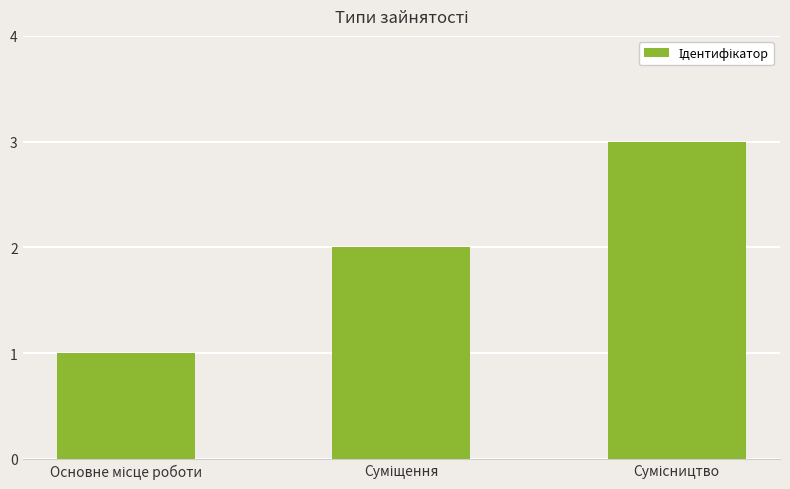

What is the difference between the maximum and second lowest values?

1